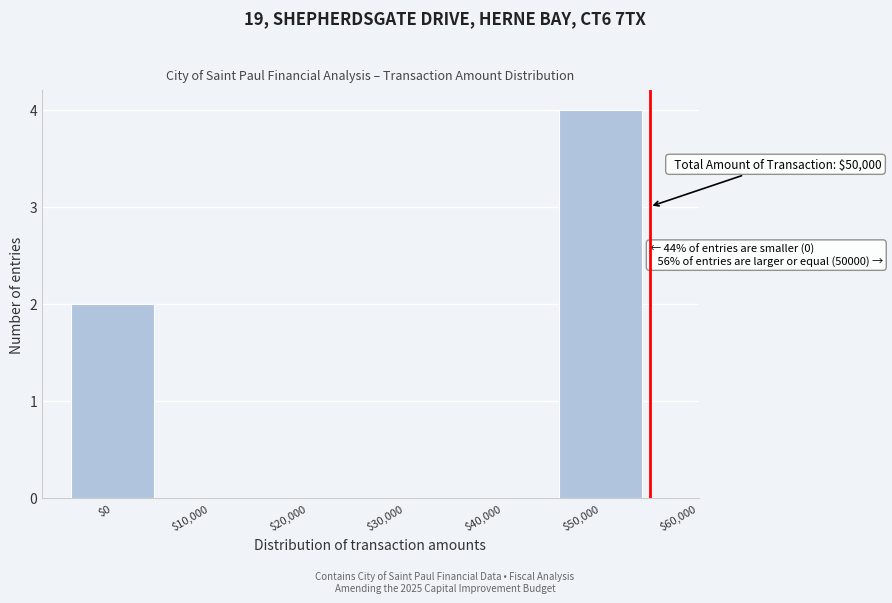

At which category does the chart reach its peak across all series?

$50,000